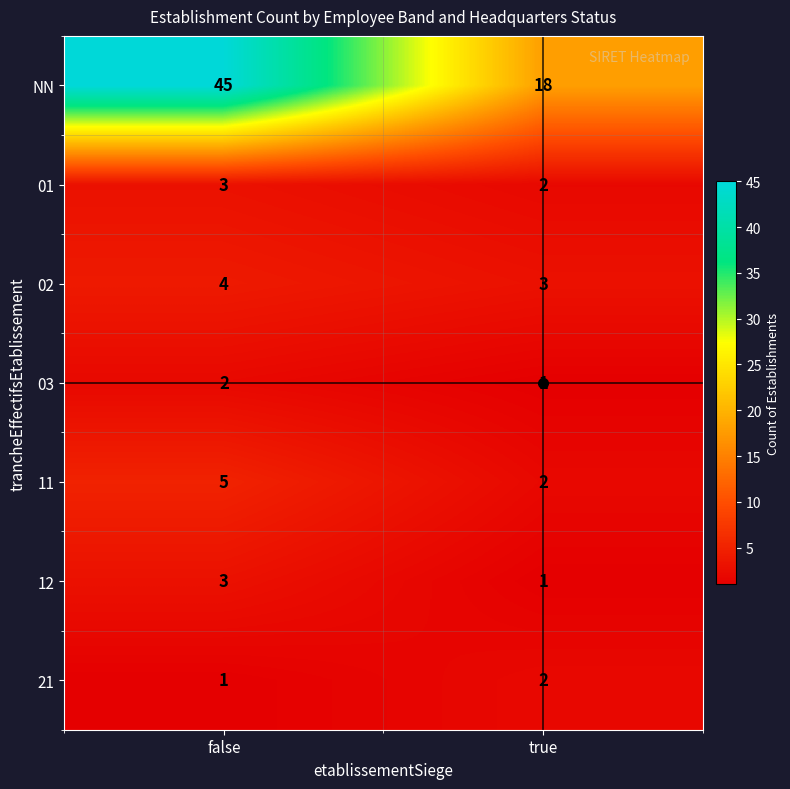

What is the difference between the maximum and minimum values in the 11 series?

3